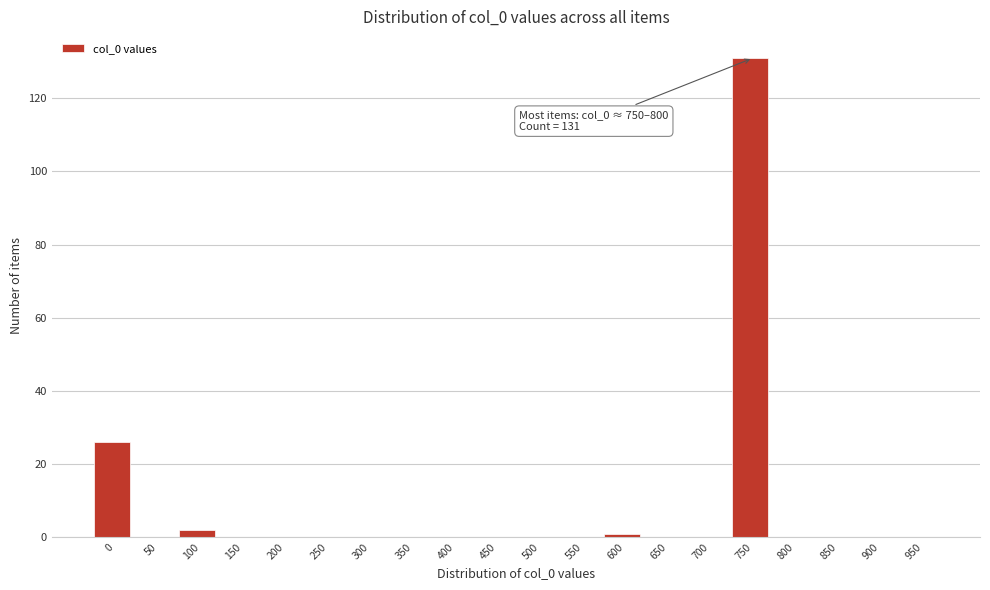

Reading left to right, extract all data points from this chart.

0=26	50=0	100=2	150=0	200=0	250=0	300=0	350=0	400=0	450=0	500=0	550=0	600=1	650=0	700=0	750=131	800=0	850=0	900=0	950=0